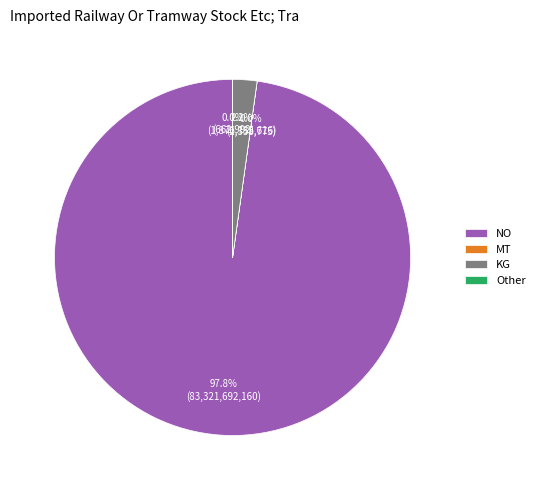

What is the largest slice in the pie chart?

NO